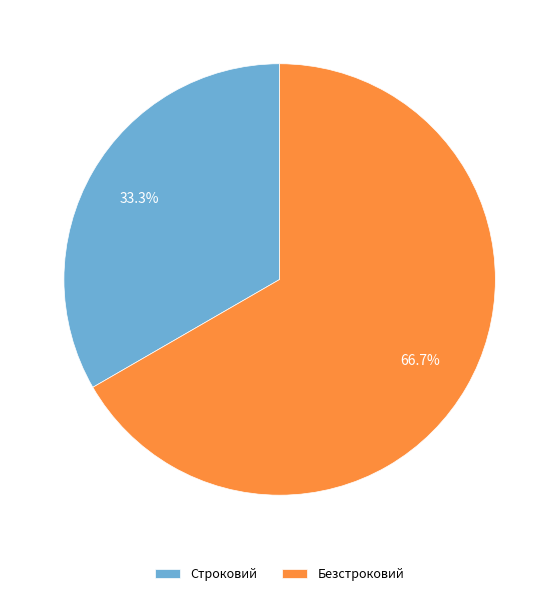

Which category has the biggest portion of the pie?

Безстроковий